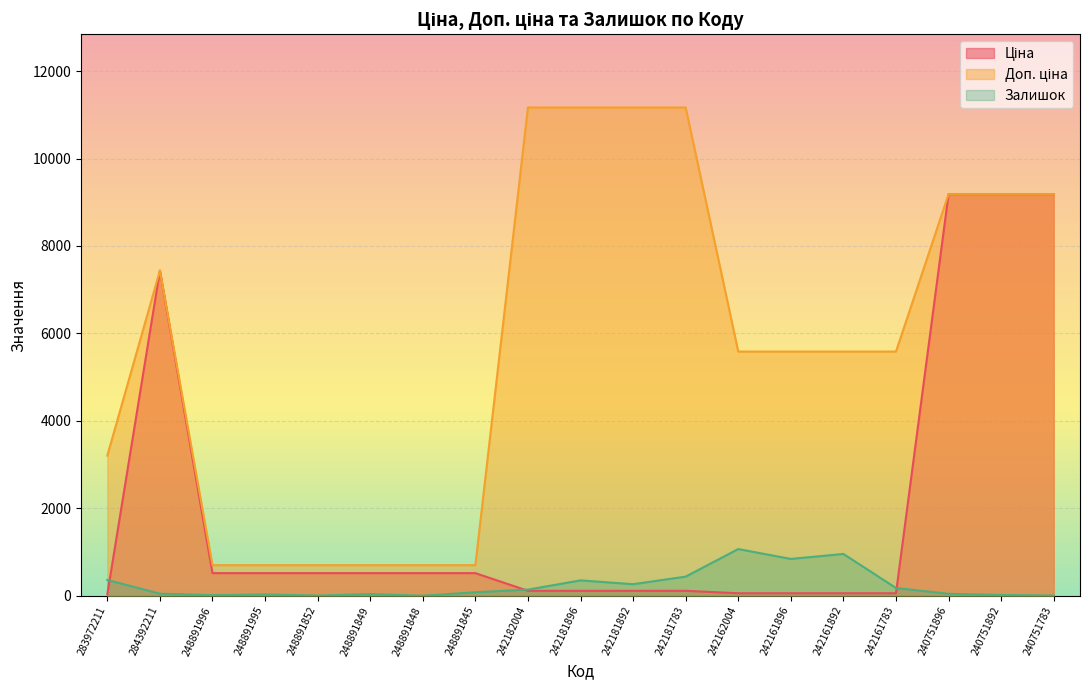

What is the total value across all series at 240751896?

18414.7